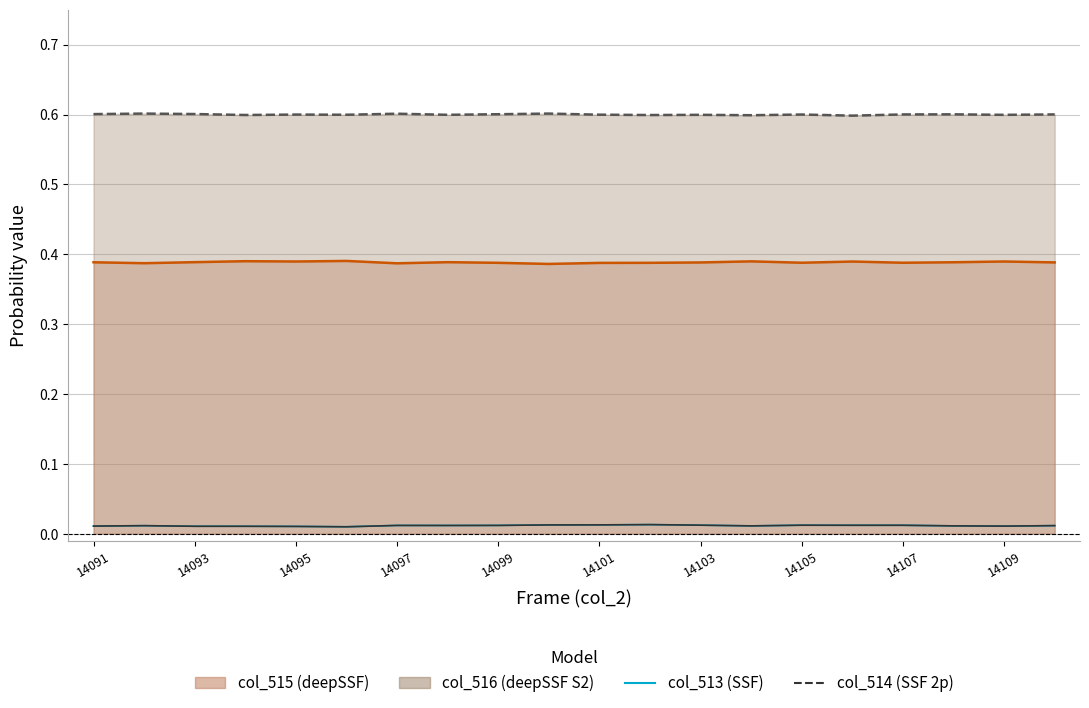

Count the col_516 values in the range 0 to 1.

20